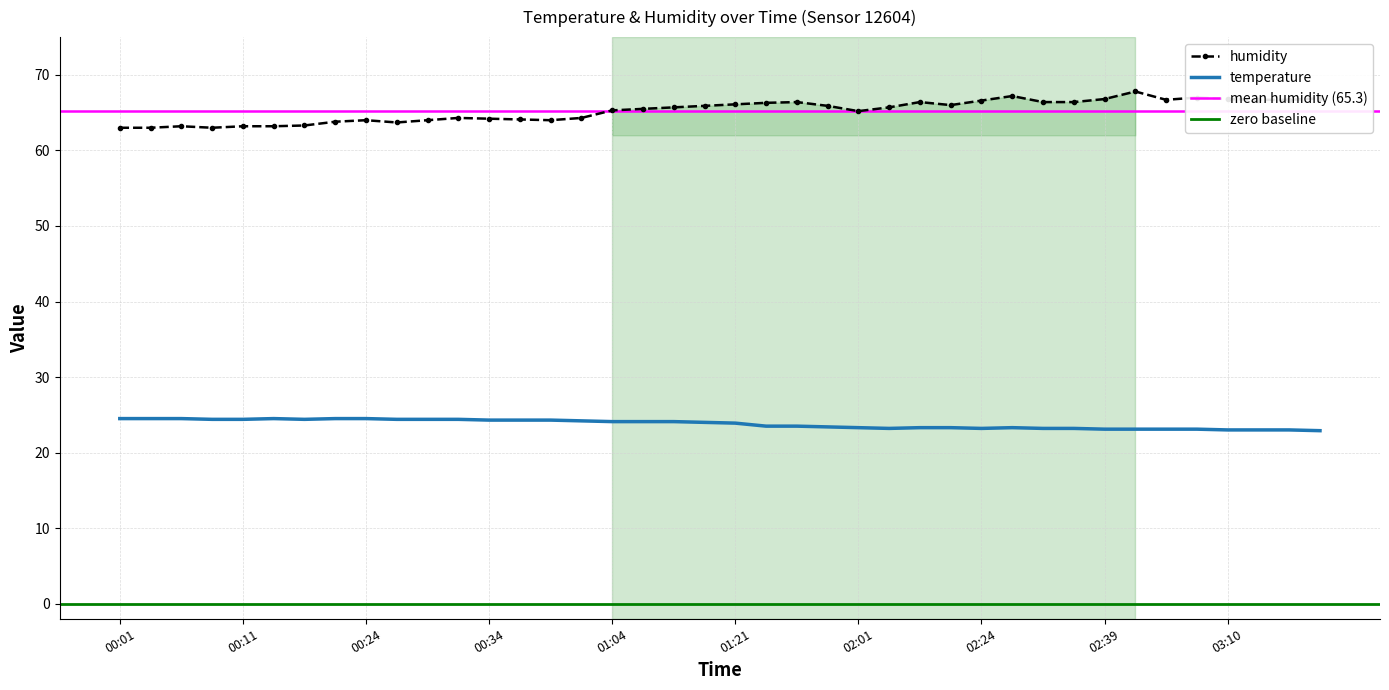

Which series has the largest total across all categories?

humidity